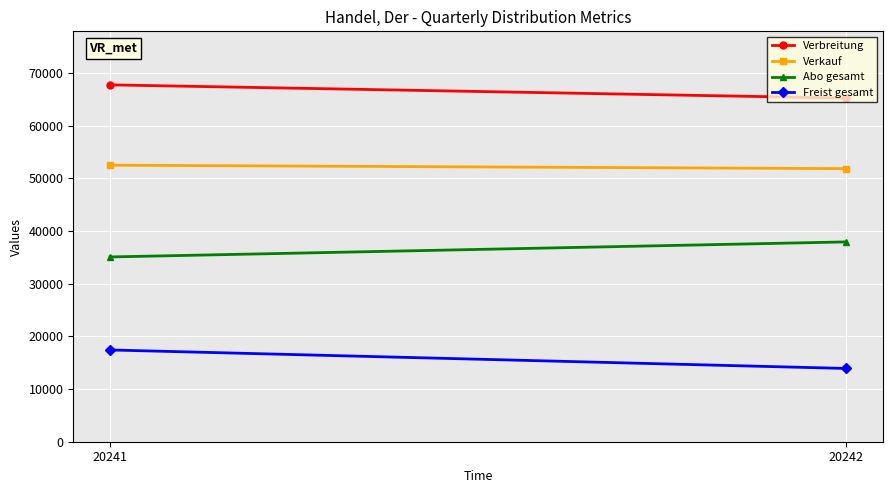

What is the difference between the maximum and minimum values in the Freist gesamt series?

3513